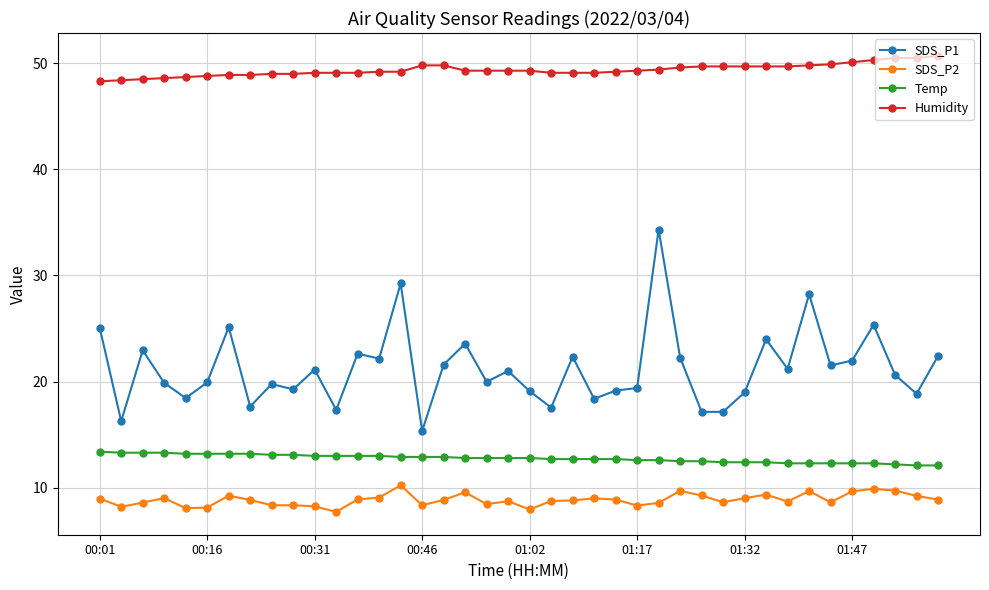

What is the average value of the Humidity series?

49.4